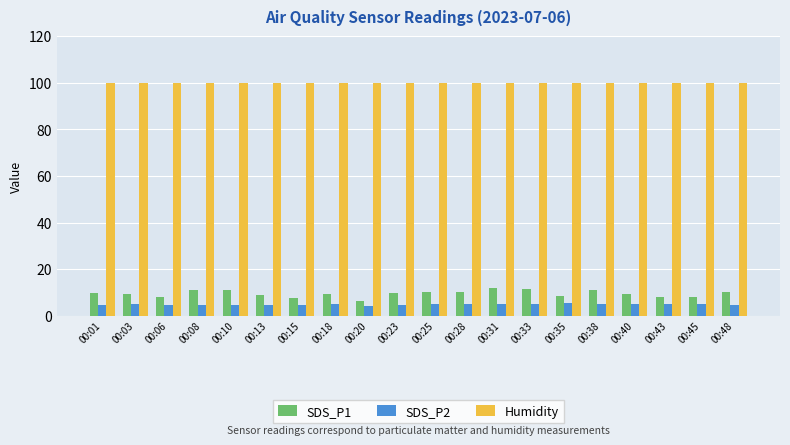

What is the maximum value for SDS_P1?

11.9